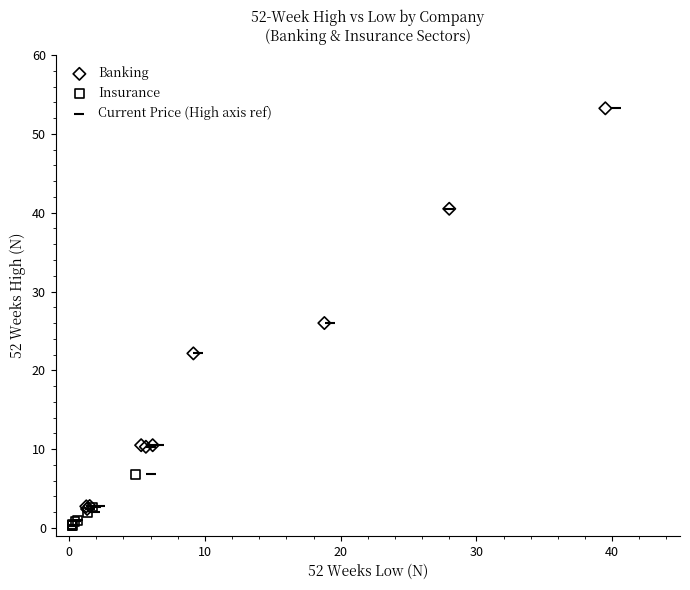

Which series has the largest Y range (max minus min)?

Current Price (High axis ref)